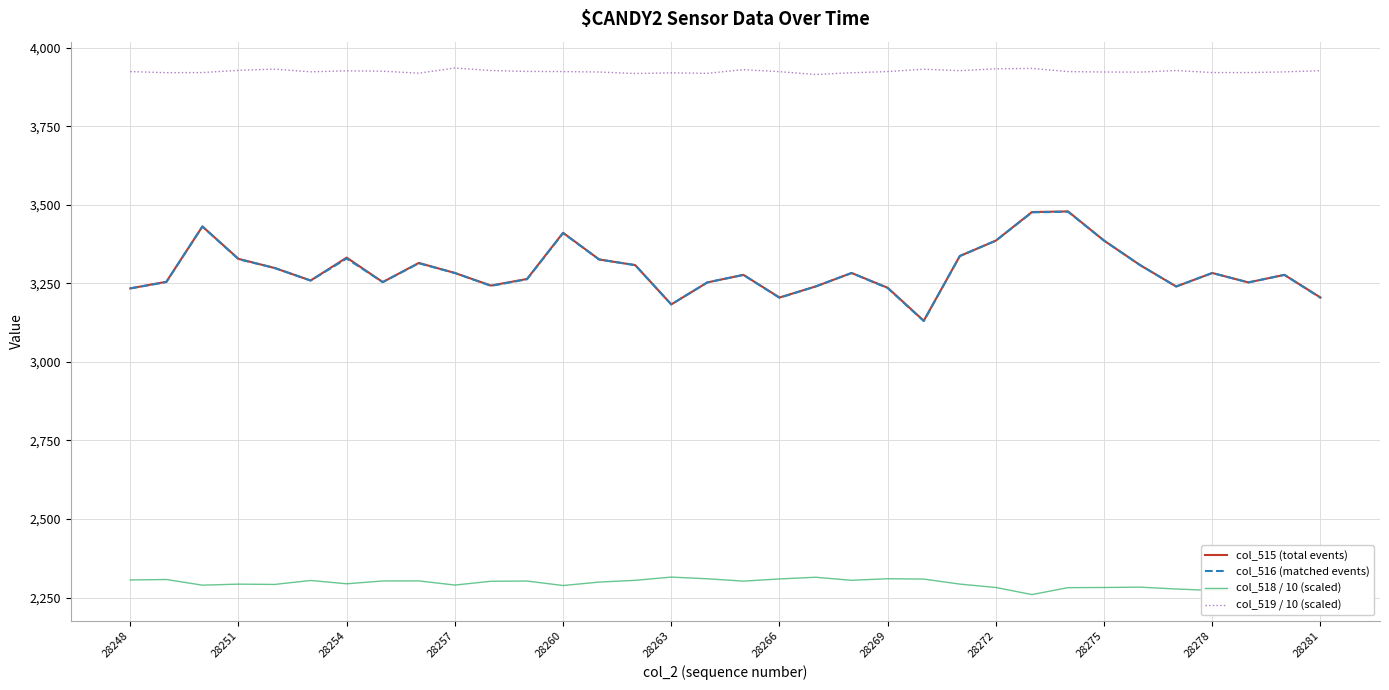

What is the lowest value of the col_519 / 10 (scaled) series?

3914.8